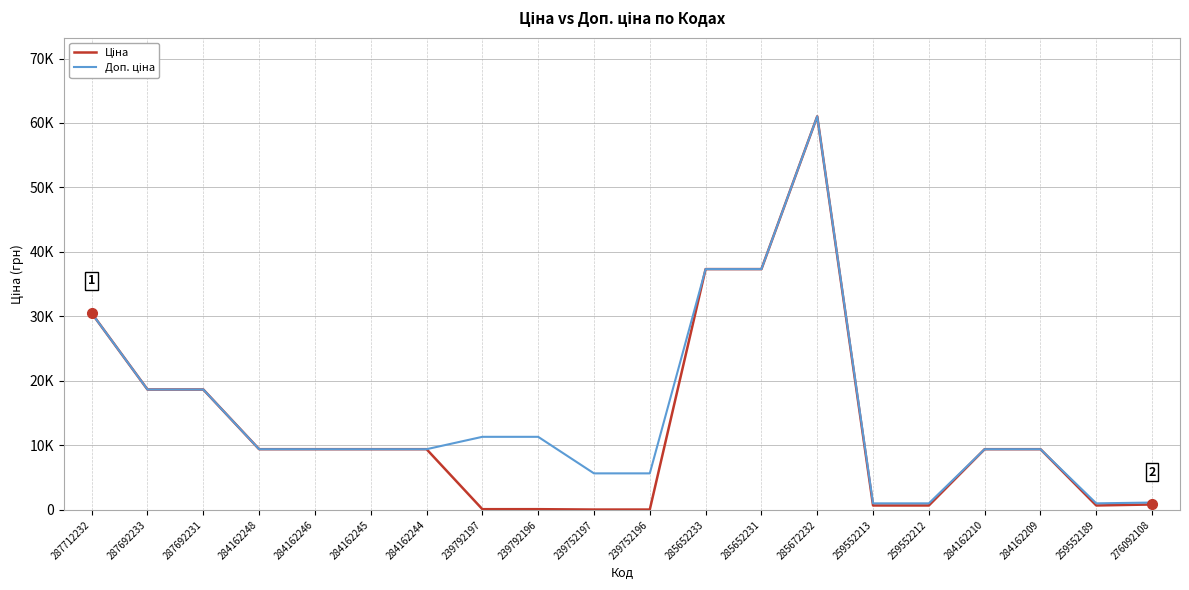

Does the chart display data point markers on the line(s)?

No